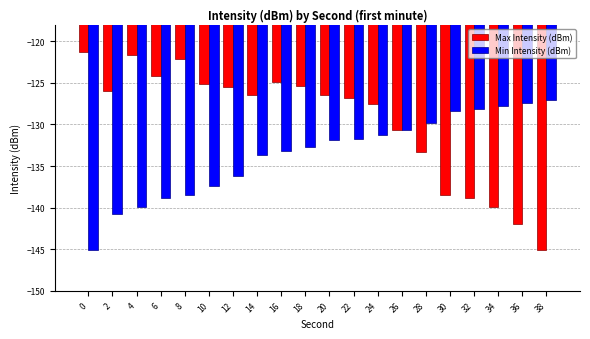

At which label is Max Intensity (dBm) closest to -133?

28